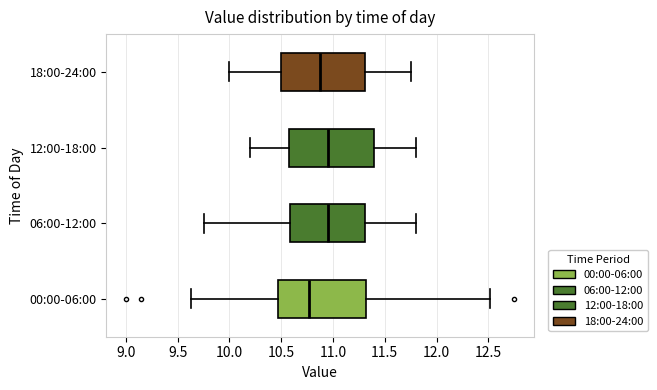

Where is the right edge of the box for 12:00-18:00 on the x-axis? The values are not printed on the chart, so give them approximately, as read against the axis.

11.40